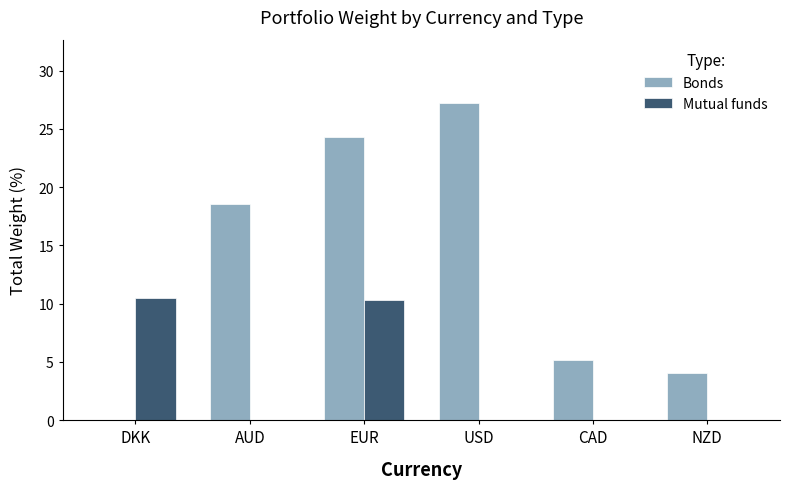

Reading right to left, transcribe all the data shown in this chart.

Bonds: 4.0	5.2	27.2	24.3	18.5	0.0
Mutual funds: 0.0	0.0	0.0	10.3	0.0	10.4